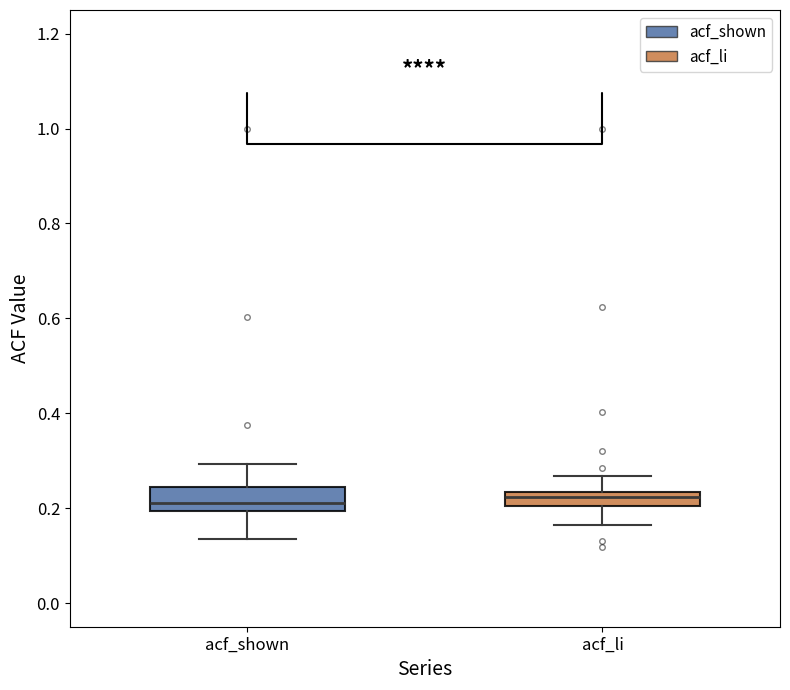

Where does the lower whisker of the box for acf_li end on the y-axis? The values are not printed on the chart, so give them approximately, as read against the axis.

0.16